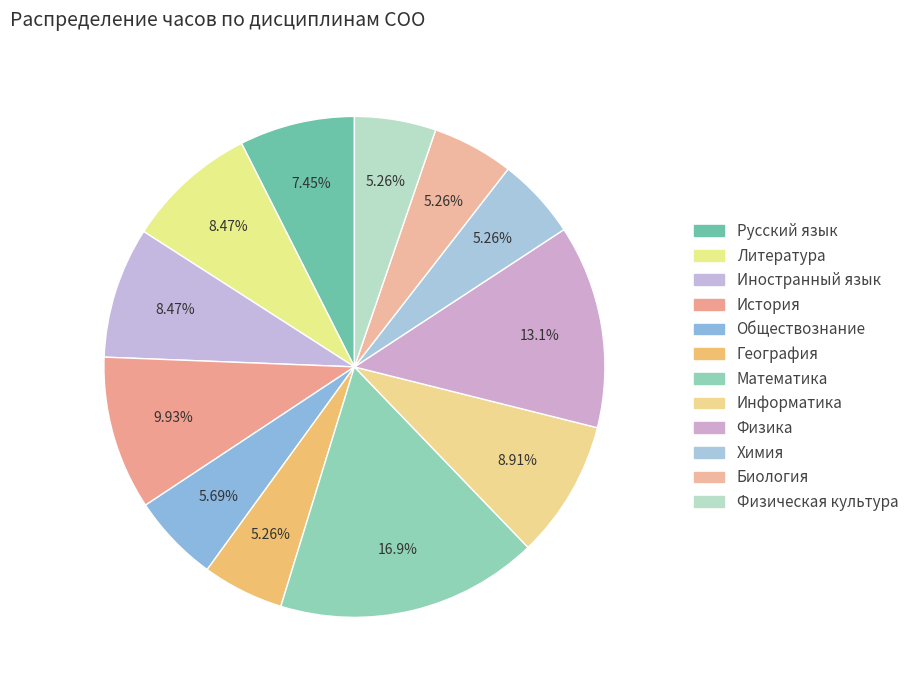

Count the number of slices in the pie.

12